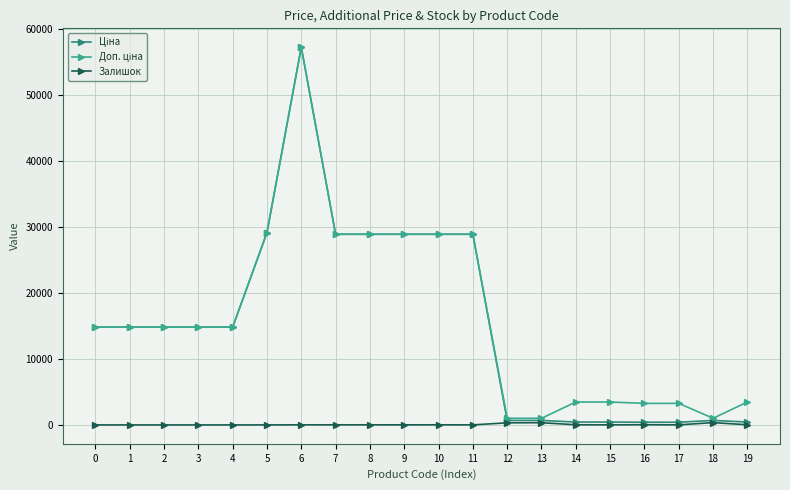

What is the sum of all Залишок values?

1167.0